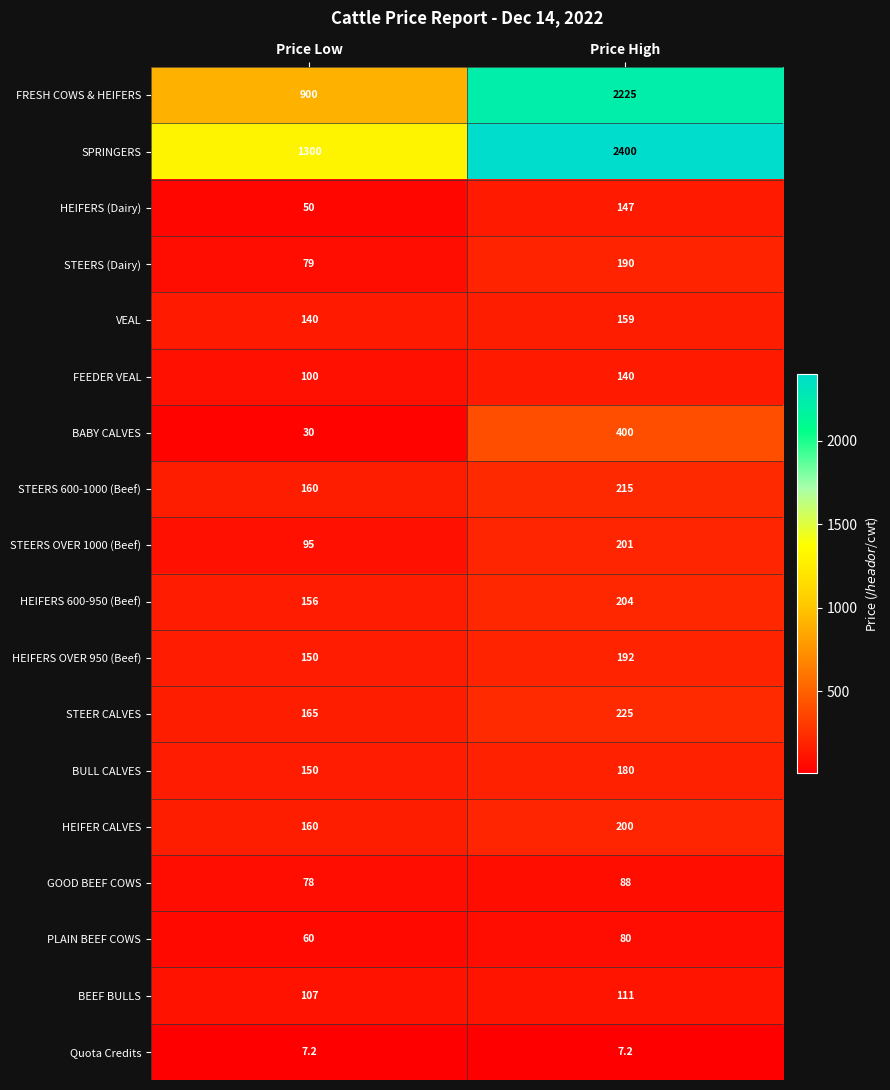

Which series has the widest spread of values?

FRESH COWS & HEIFERS